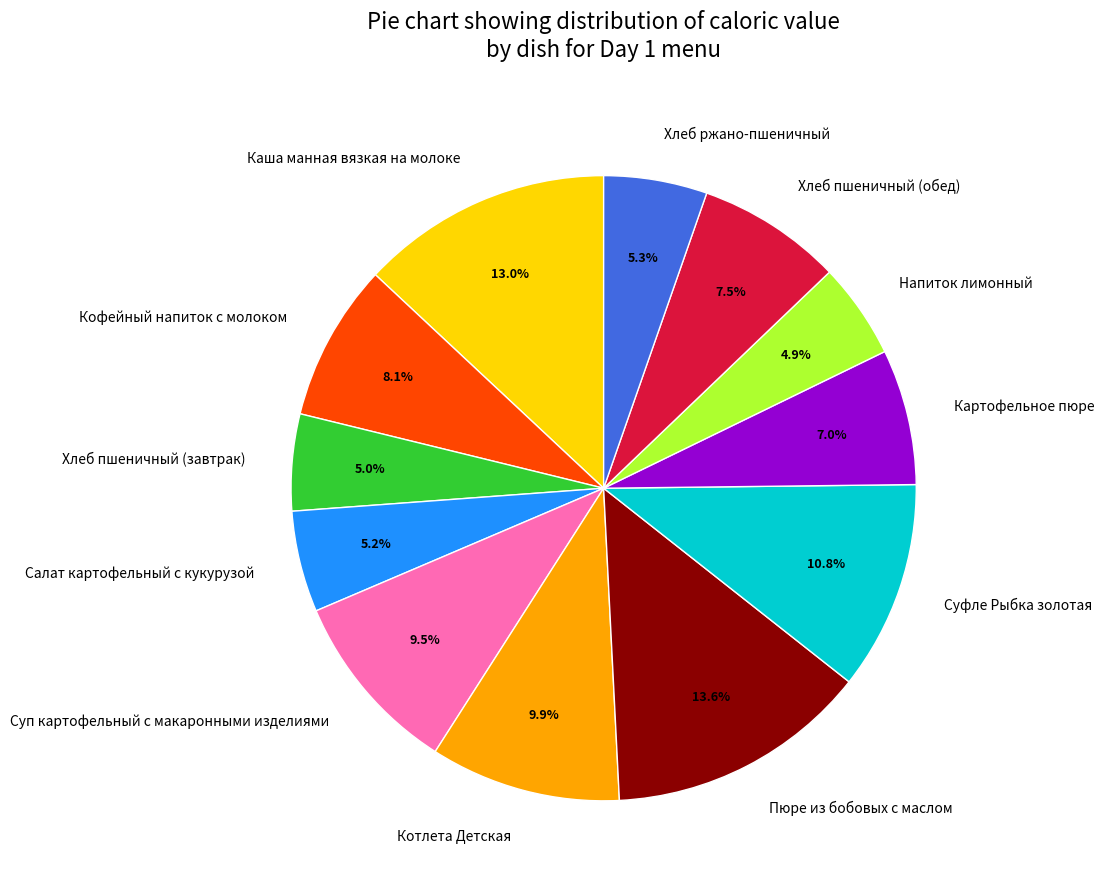

Is Суфле Рыбка золотая the majority of the pie?

No